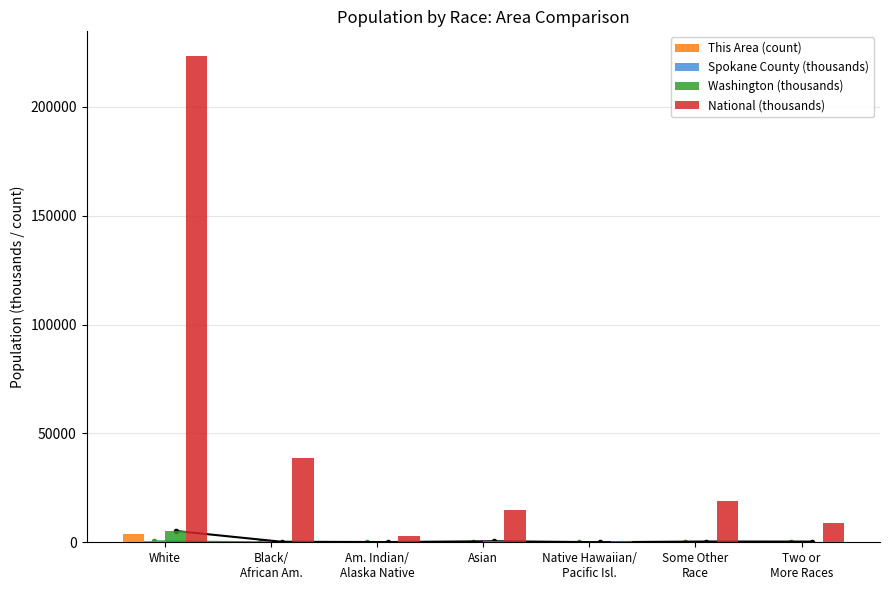

What are all the series names shown in the legend?

This Area (count), Spokane County (thousands), Washington (thousands), National (thousands)